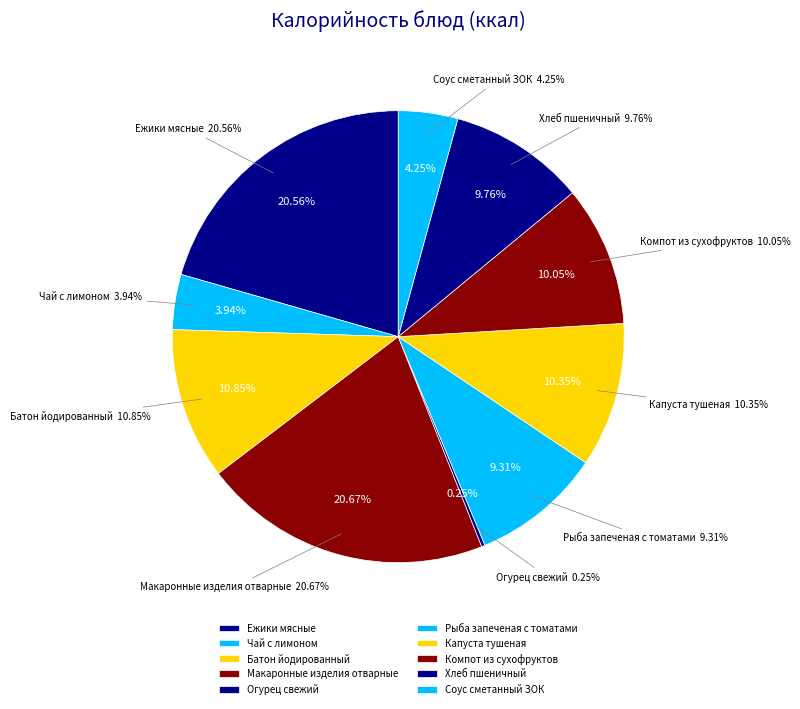

How many segments does this pie chart have?

10